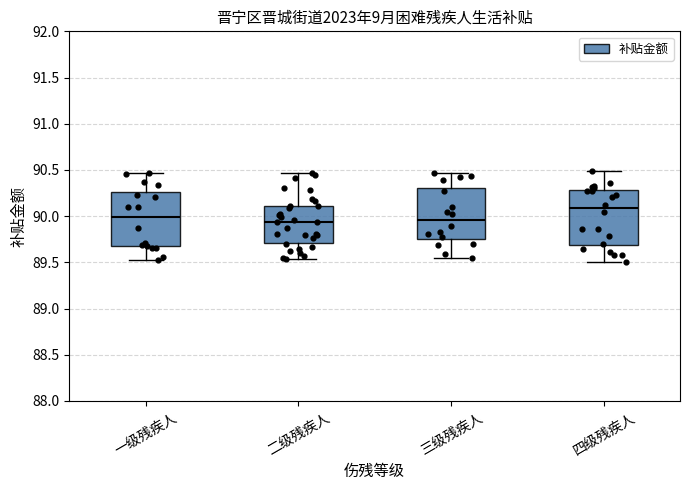

Reading left to right, transcribe this box plot: for each box, give where its median line is, the range the box spans, and where its two whiskers end, as read against the y-axis. The values are not printed on the chart, so give them approximately, as read against the axis.

一级残疾人: median 90.00, box 89.70 to 90.25, whiskers 89.50 to 90.45
二级残疾人: median 89.95, box 89.70 to 90.10, whiskers 89.55 to 90.45
三级残疾人: median 89.95, box 89.75 to 90.30, whiskers 89.55 to 90.45
四级残疾人: median 90.10, box 89.70 to 90.30, whiskers 89.50 to 90.50